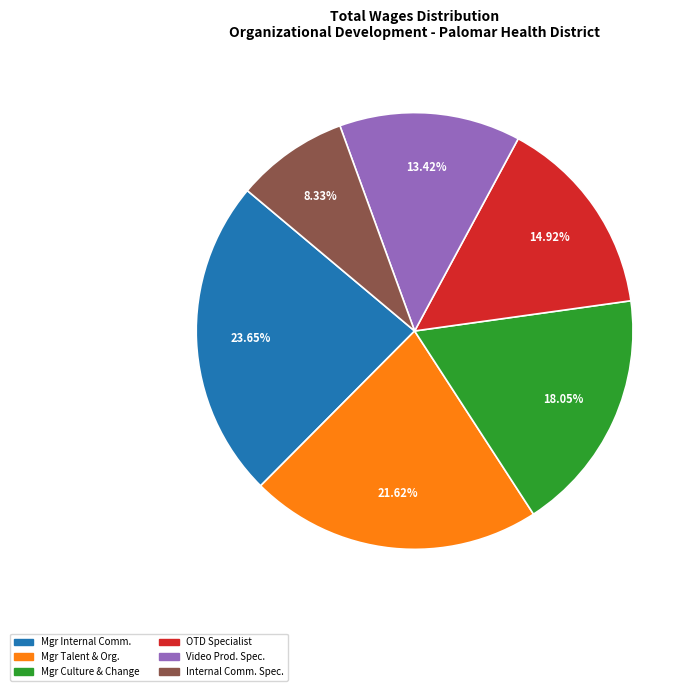

Does any single category account for the majority?

No